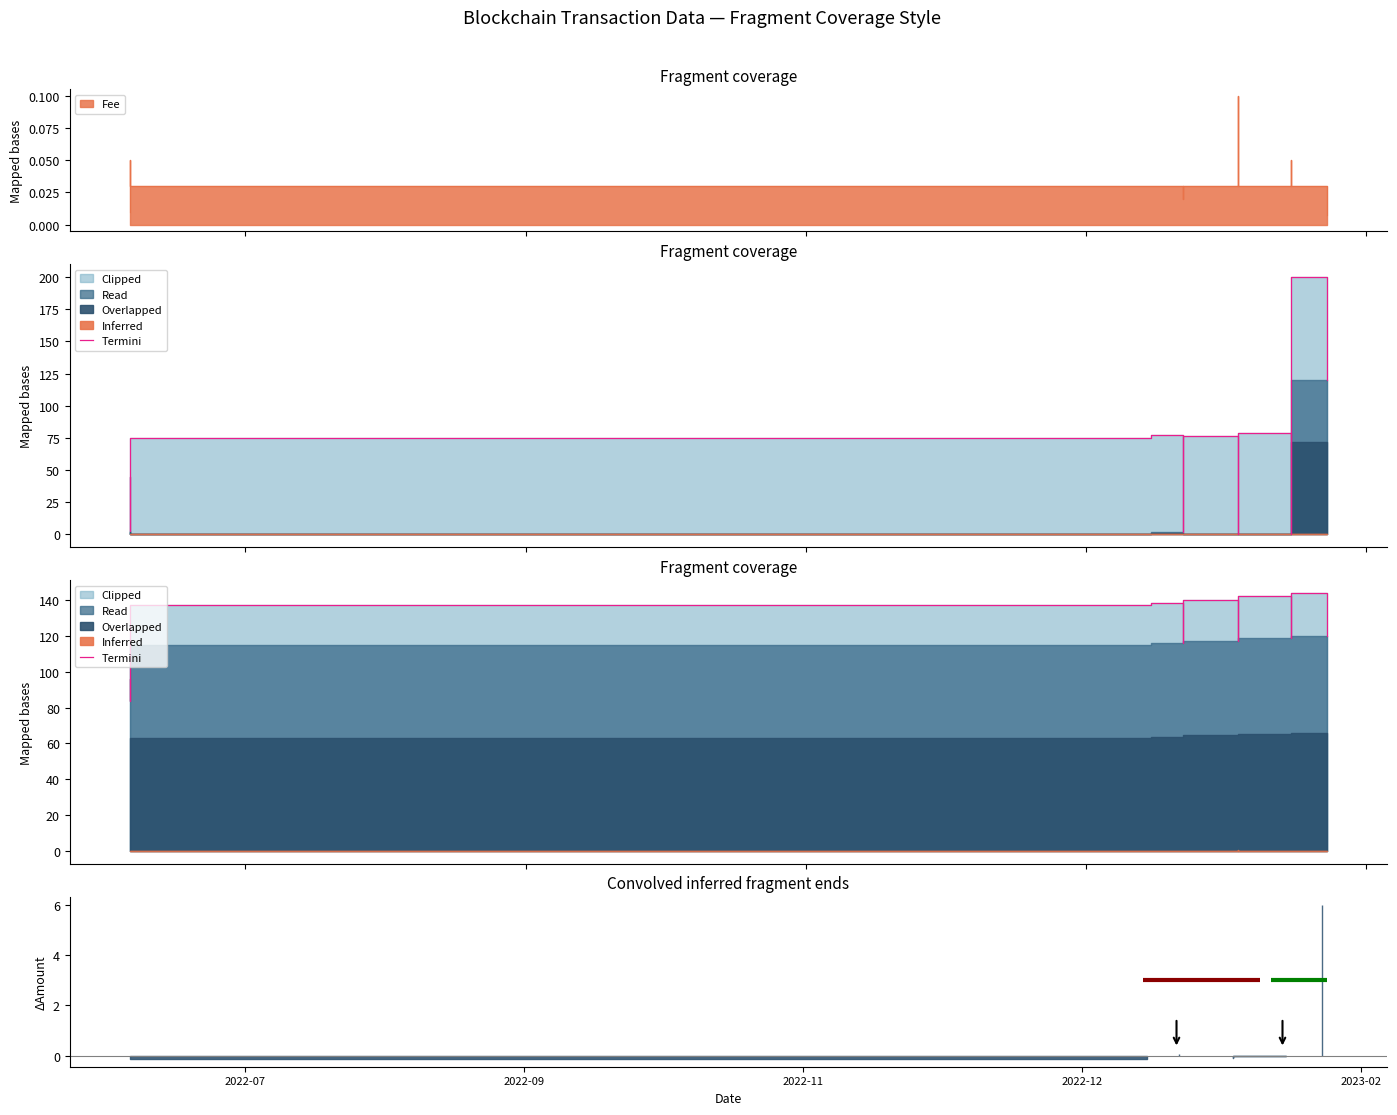

Does the chart display data point markers on the line(s)?

No